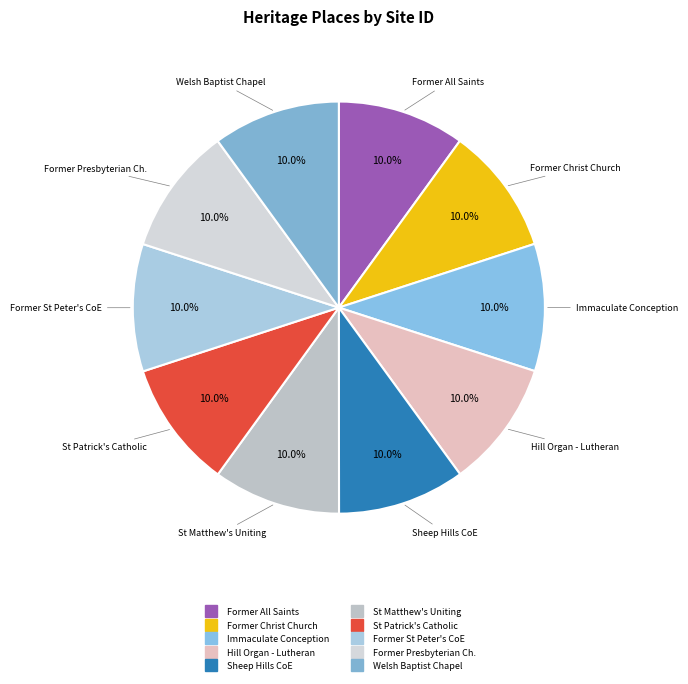

How many slices are in this pie chart?

10